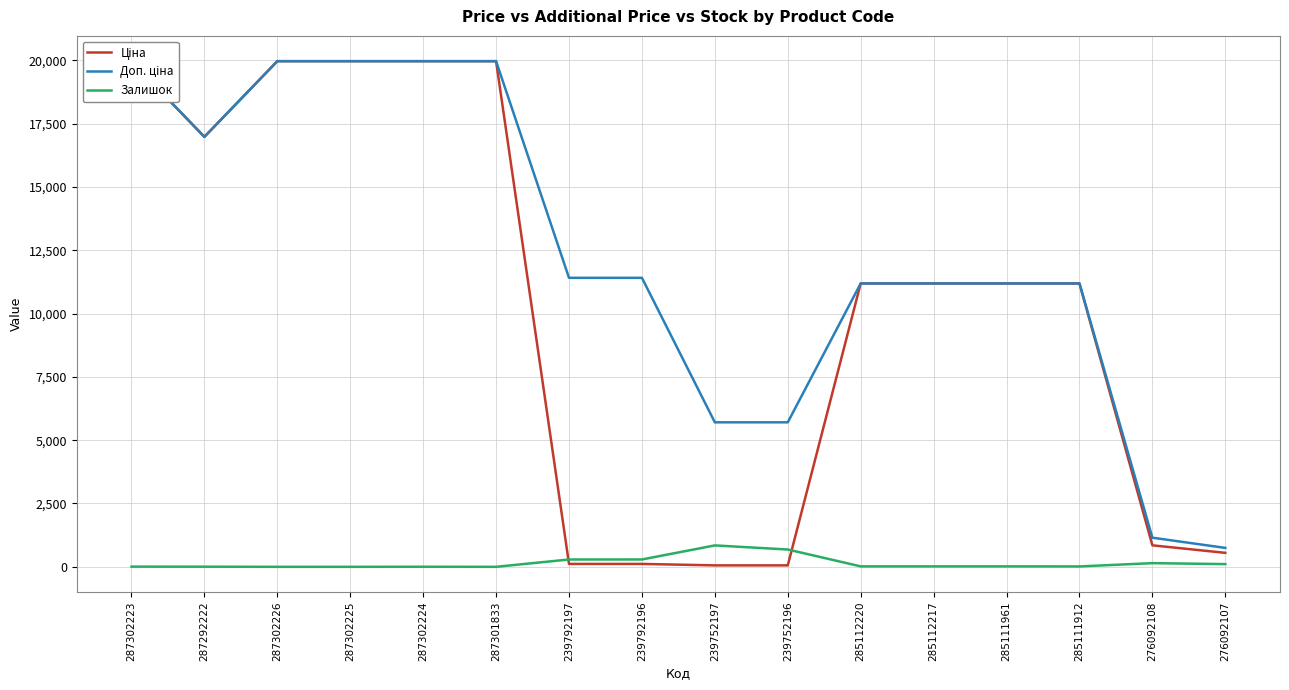

Reading left to right, extract all data points from this chart.

Ціна: 19964.2	16976.3	19964.2	19964.2	19964.2	19964.2	114.1	114.1	57.0	57.0	11188.2	11188.2	11188.2	11188.2	848.4	551.5
Доп. ціна: 19964.2	16976.3	19964.2	19964.2	19964.2	19964.2	11410.0	11410.0	5705.0	5705.0	11188.2	11188.2	11188.2	11188.2	1149.7	747.0
Залишок: 7.0	5.0	0.0	0.0	3.0	0.0	289.0	290.0	845.0	683.0	17.0	17.0	17.0	15.0	145.0	107.0